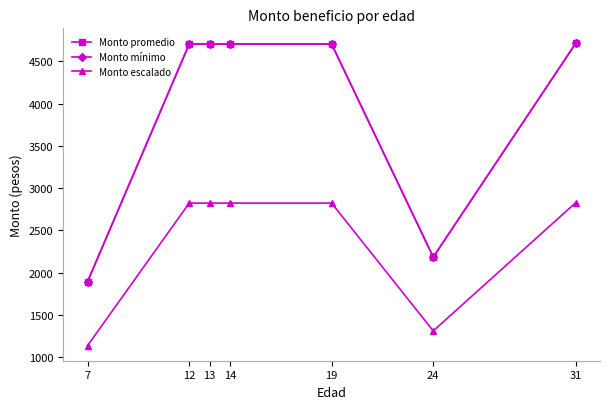

Is this an area chart (filled region under the line)?

No